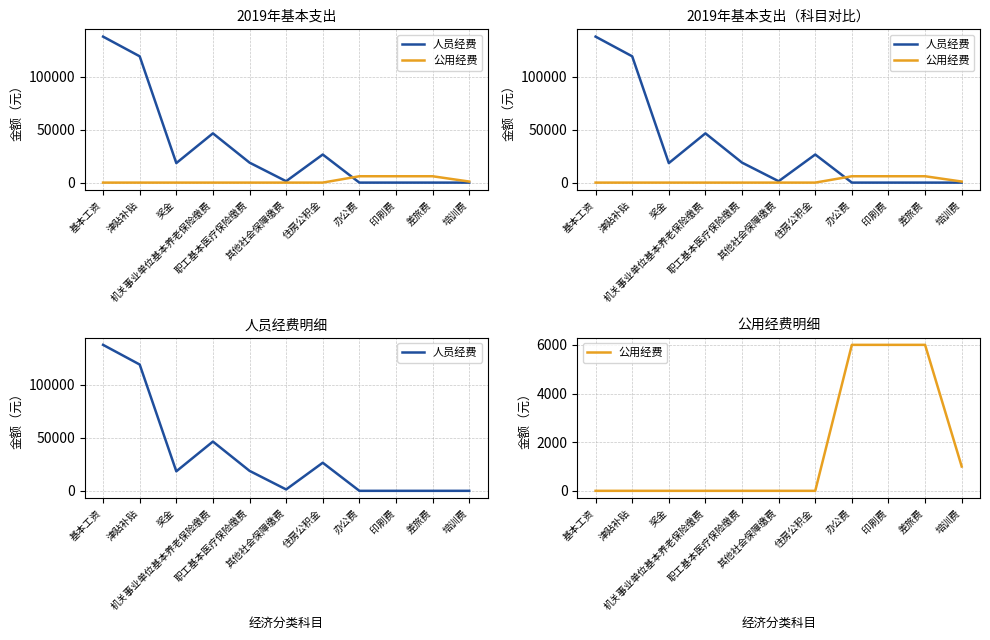

What is the difference between the 人员经费 values at 印刷费 and 奖金?

18405.0